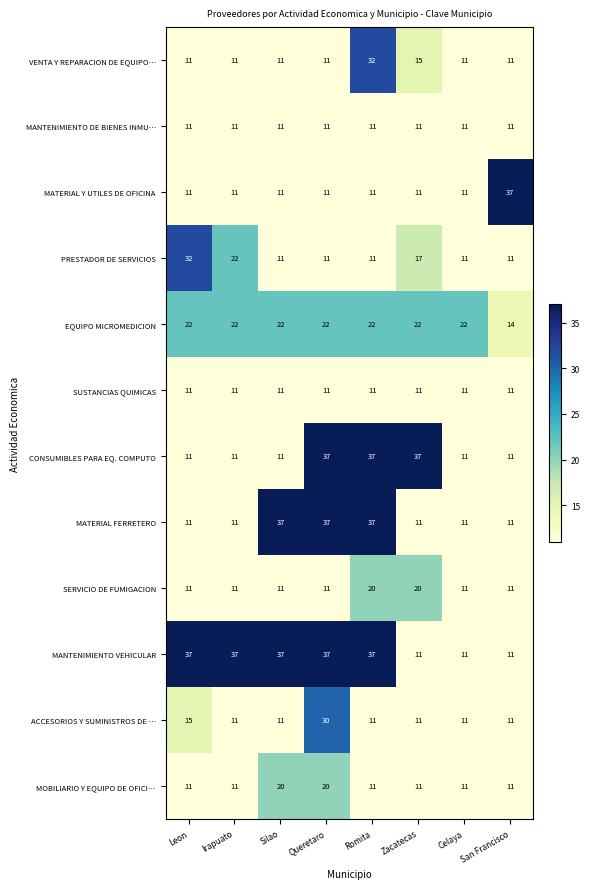

What is the spread (max minus min) of values at San Francisco?

26